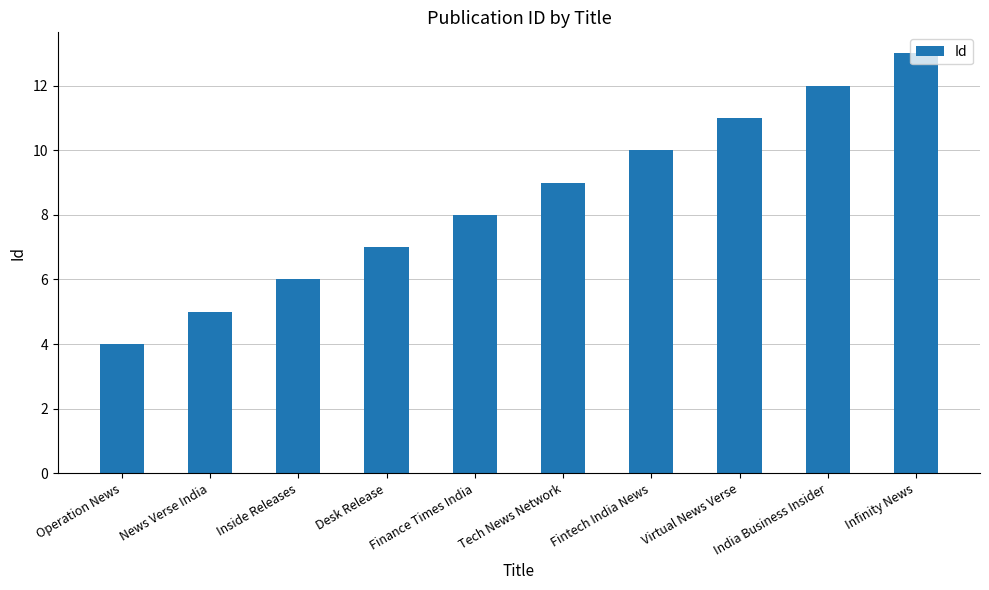

What is the difference between the maximum and minimum values?

9